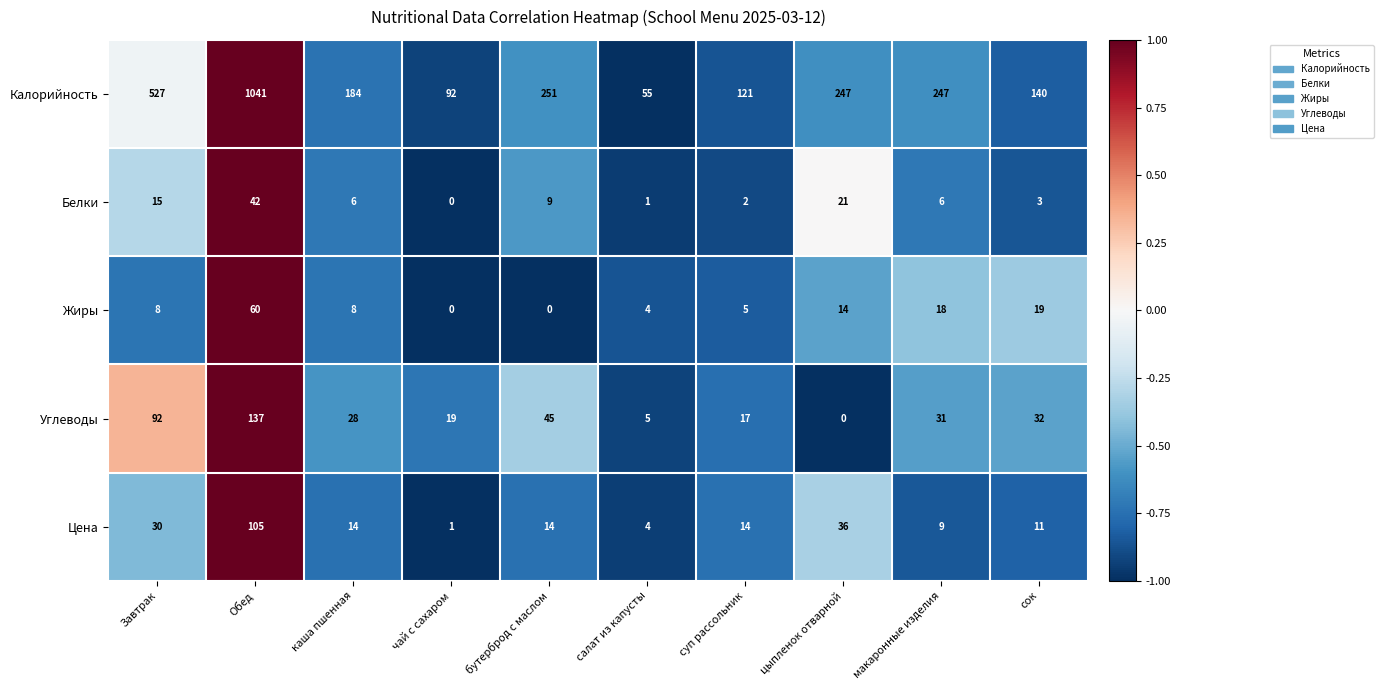

What is the maximum value shown in the chart?

1041